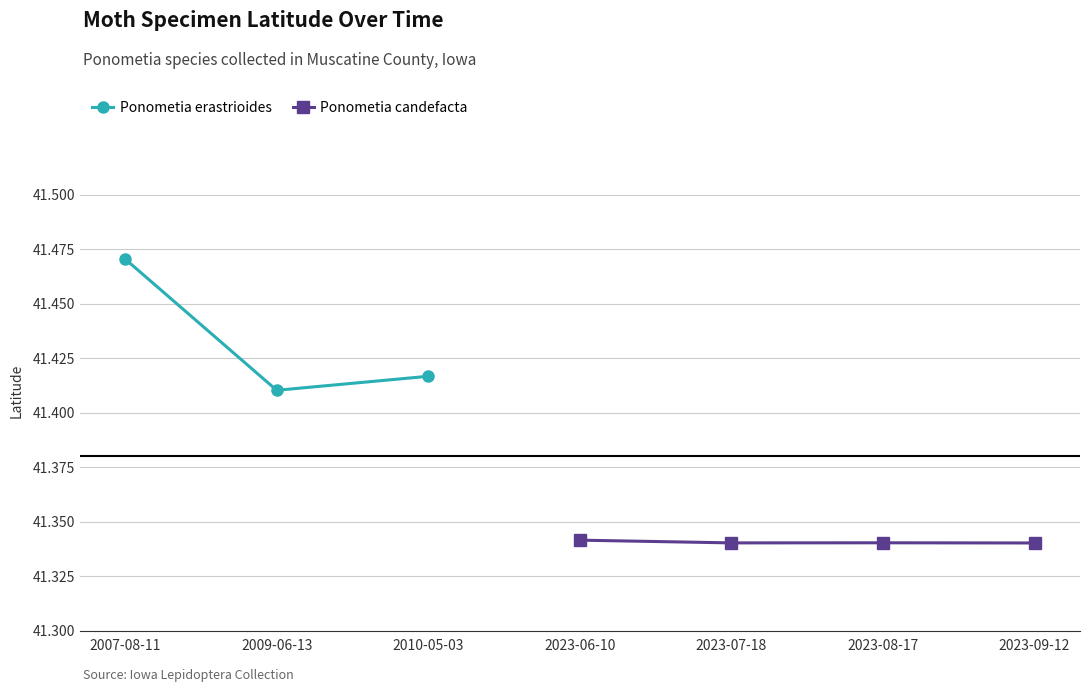

What is the average value?

41.4